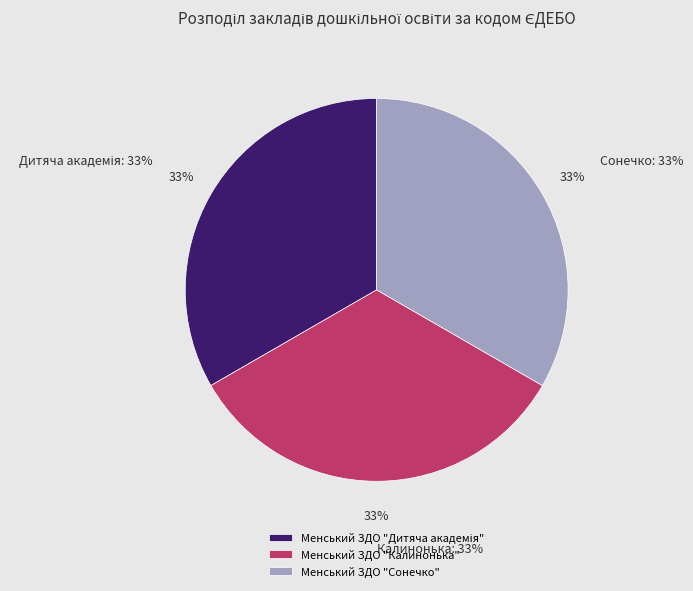

Which slice is the largest?

Менський ЗДО "Калинонька"